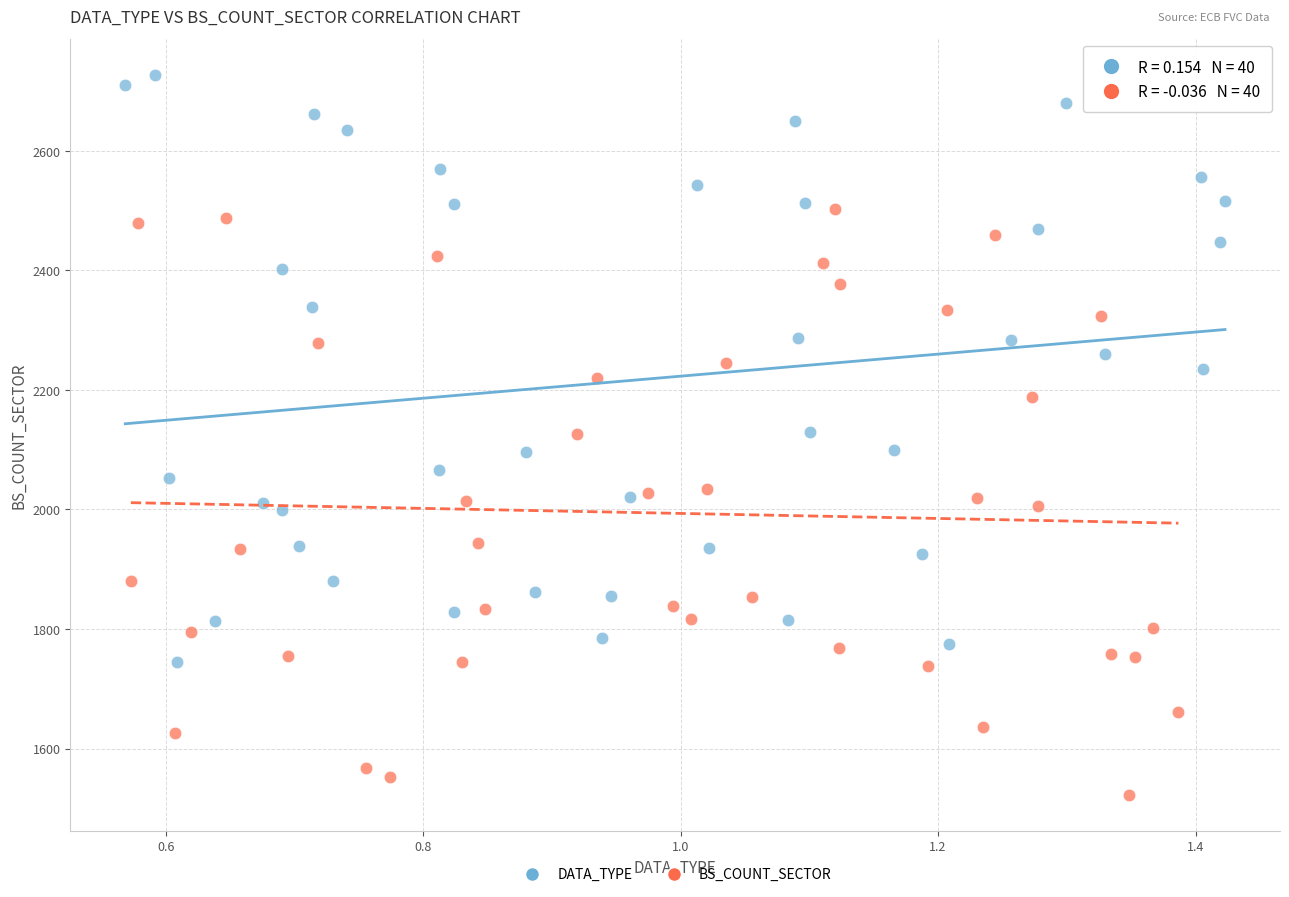

Which series reaches the maximum Y coordinate?

DATA_TYPE